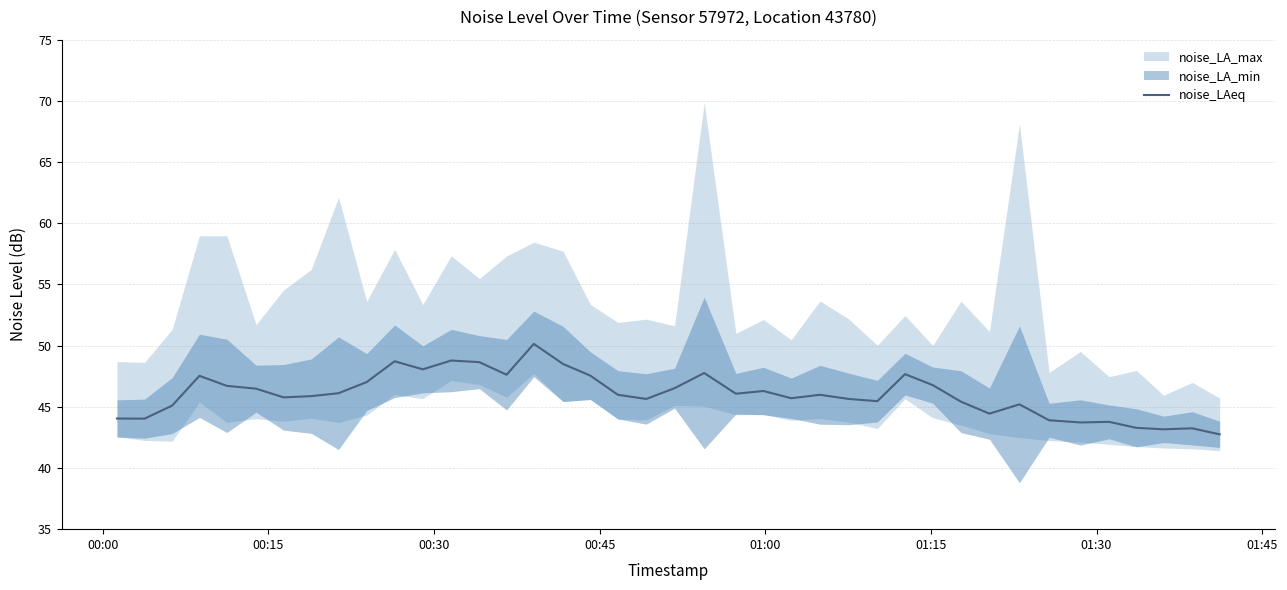

What is the maximum value for noise_LAeq?

50.1